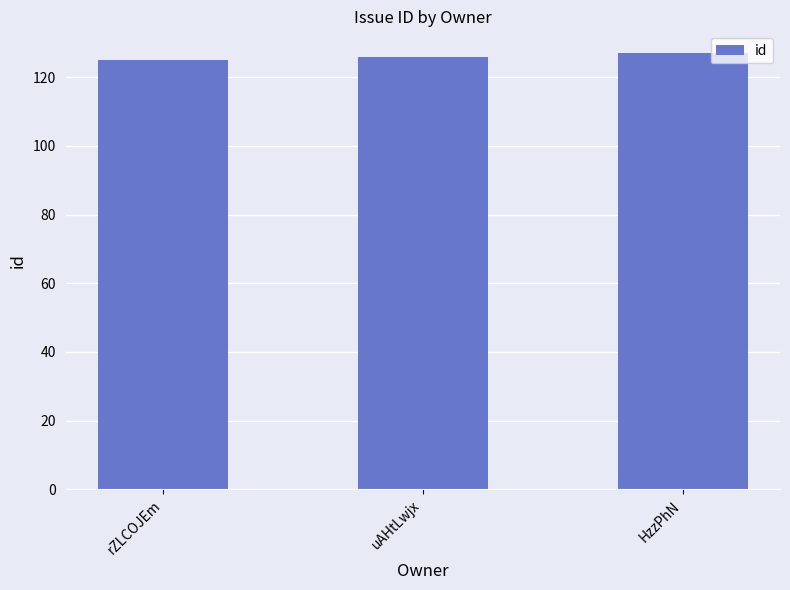

How many bars are there in total?

3